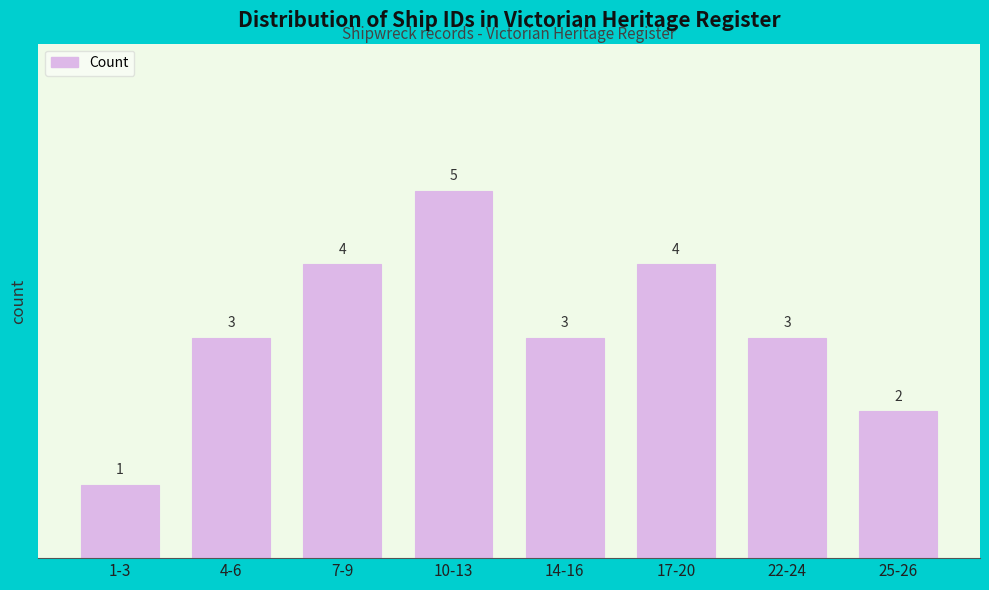

Reading left to right, what are all the values shown in this chart?

1-3=1	4-6=3	7-9=4	10-13=5	14-16=3	17-20=4	22-24=3	25-26=2